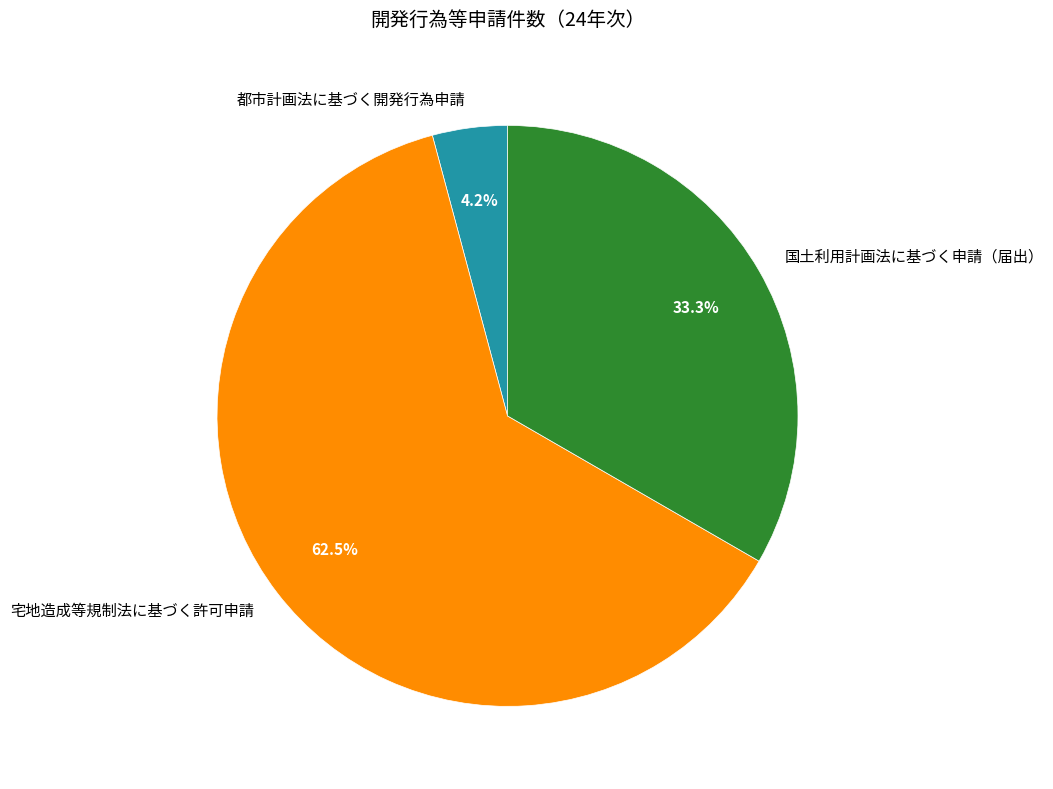

How many segments does this pie chart have?

3